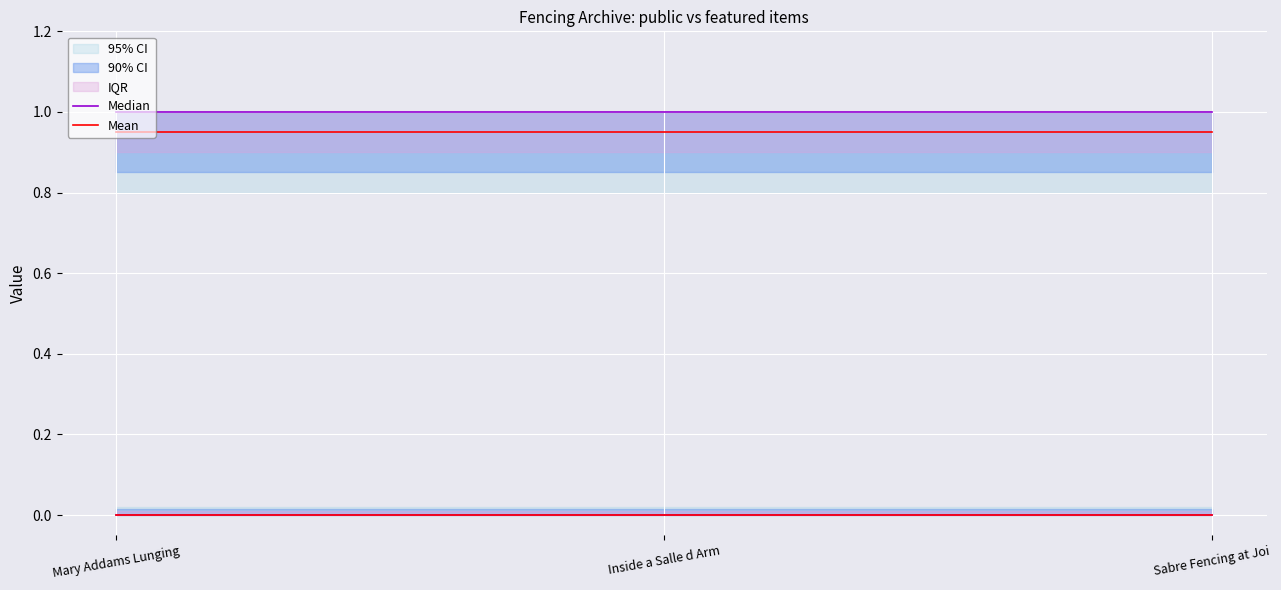

List the labels in order of Median value, largest first.

Mary Addams Lunging, Inside a Salle d Arm, Sabre Fencing at Joi